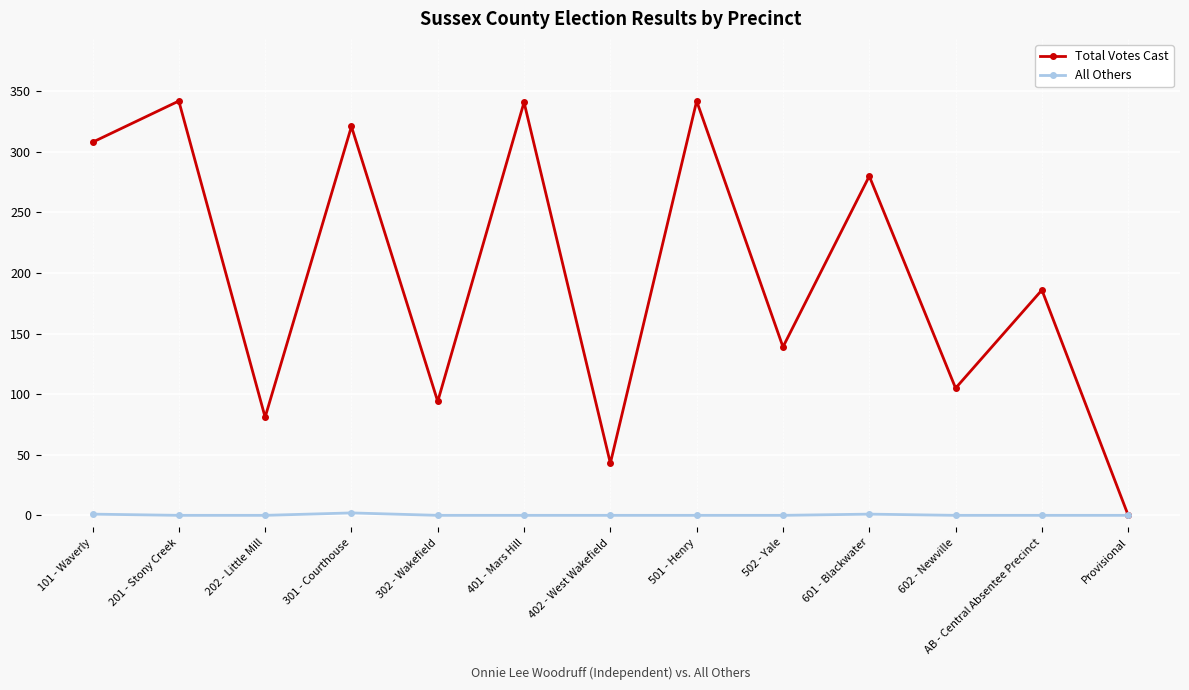

How many series are shown in this chart?

2